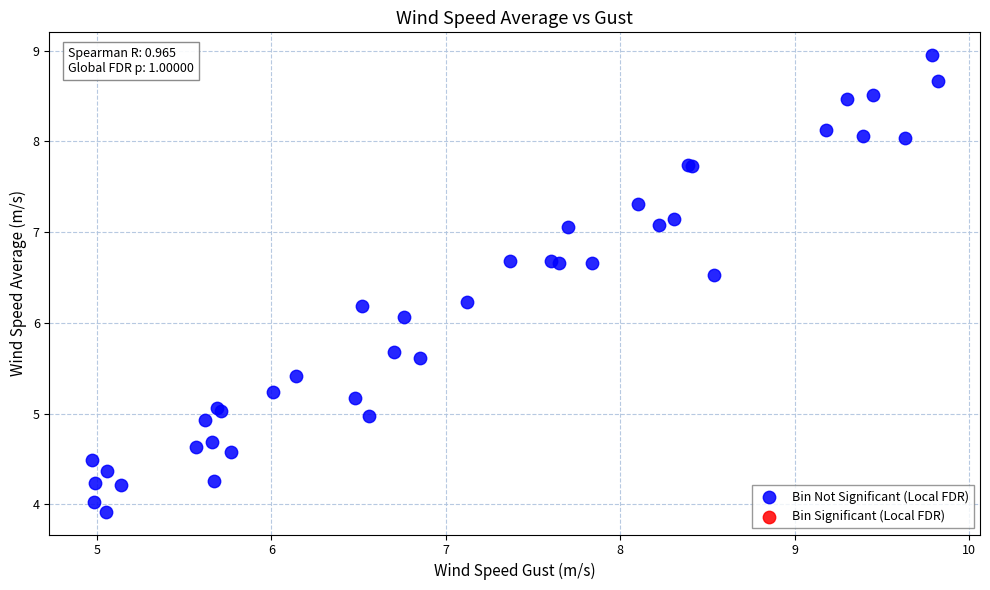

What Y value in the scatter plot is closest to 6?

6.1